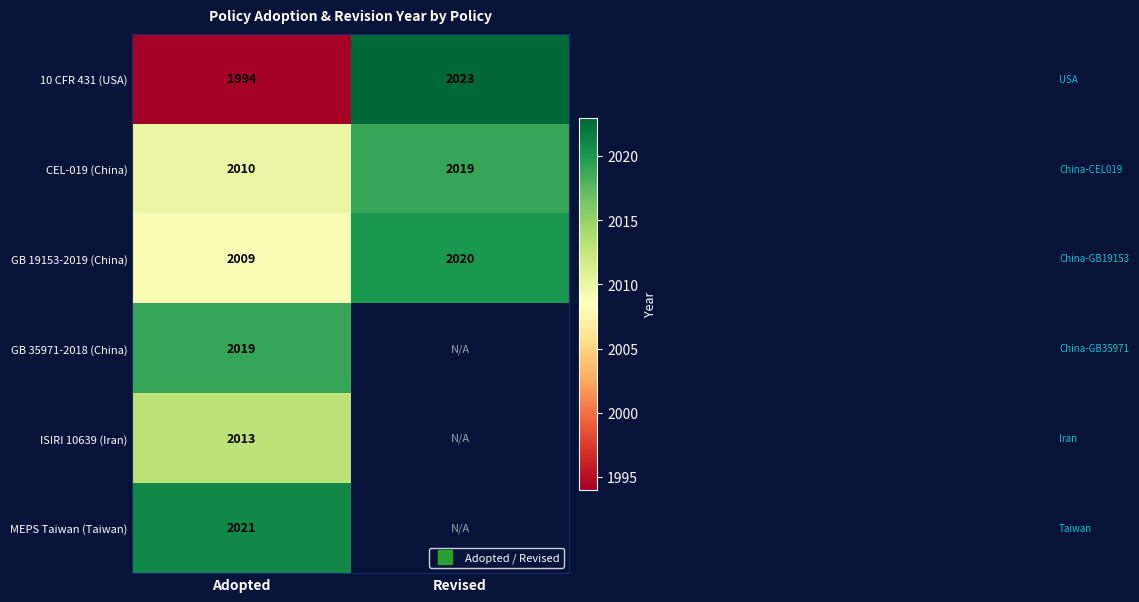

List the labels in order of ISIRI 10639 (Iran) value, largest first.

Adopted, Revised